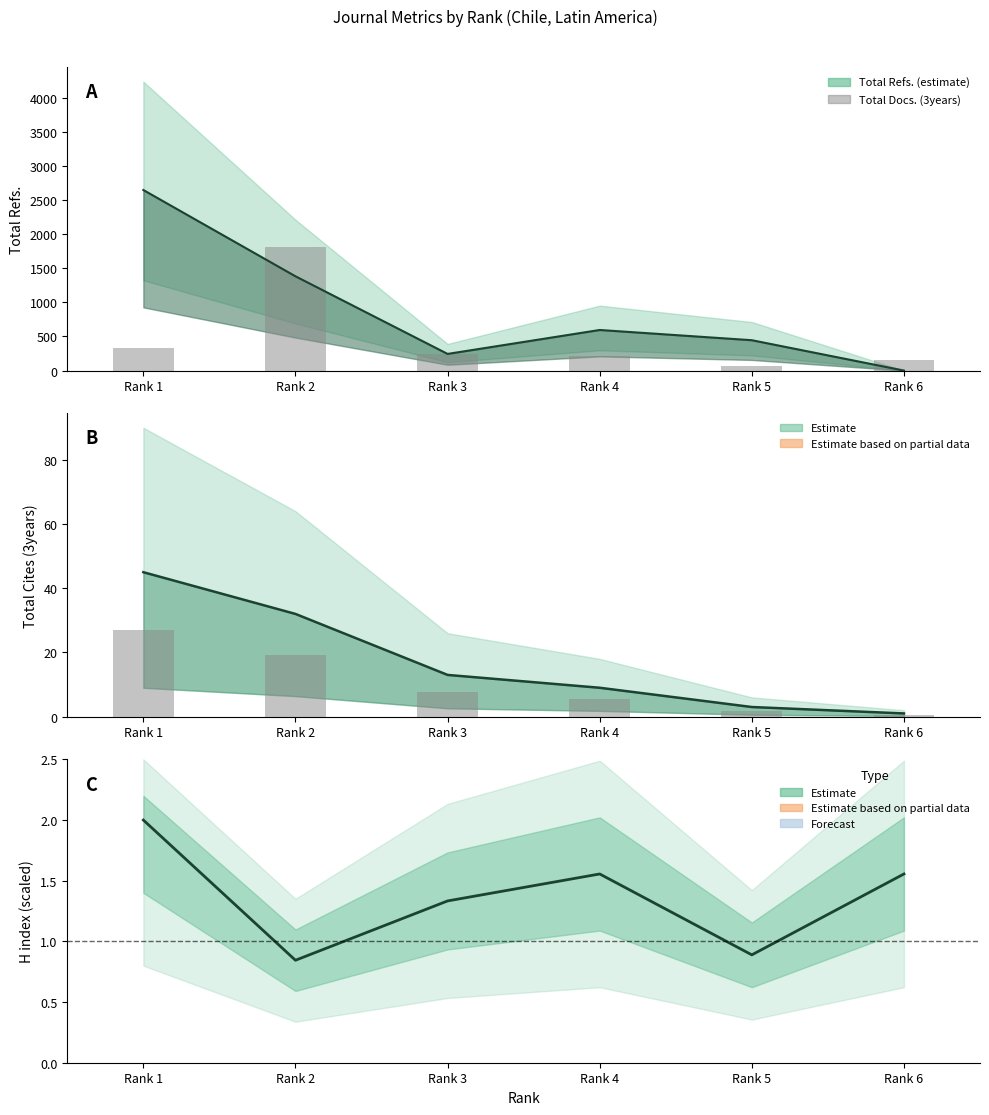

Is the value of Total Docs. (3years) at Rank 5 greater than the value of Partial data at Rank 1?

Yes